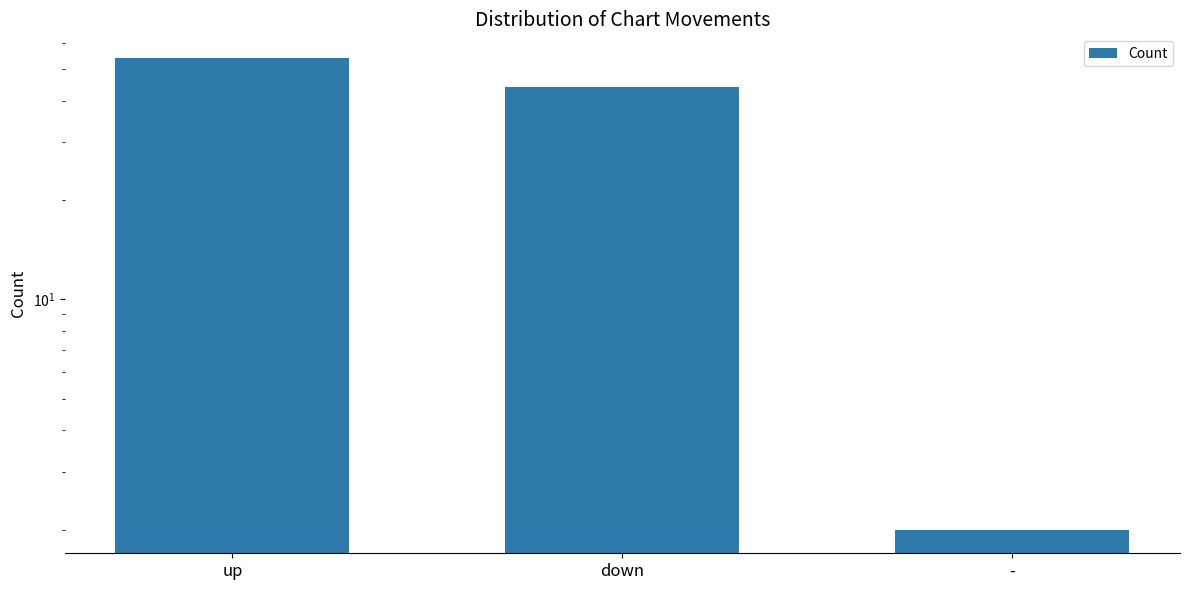

The value at - is 2. True or false?

True